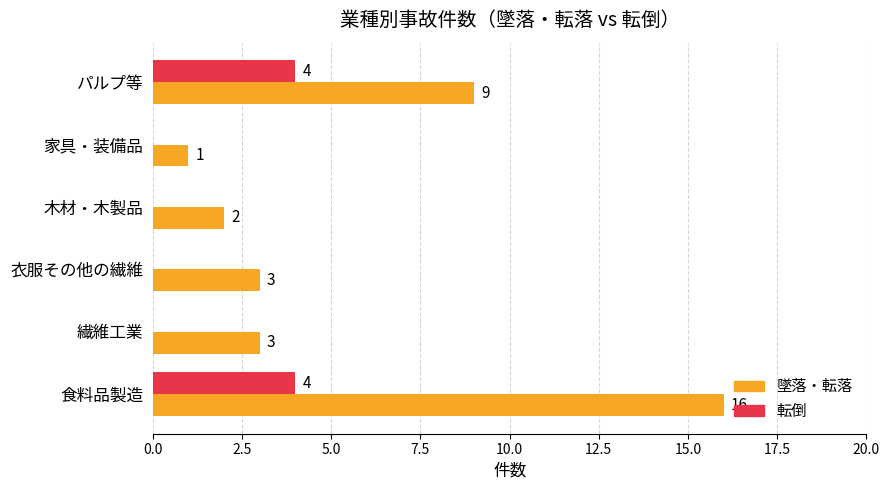

The value of 墜落・転落 at 家具・装備品 is 1. True or false?

True